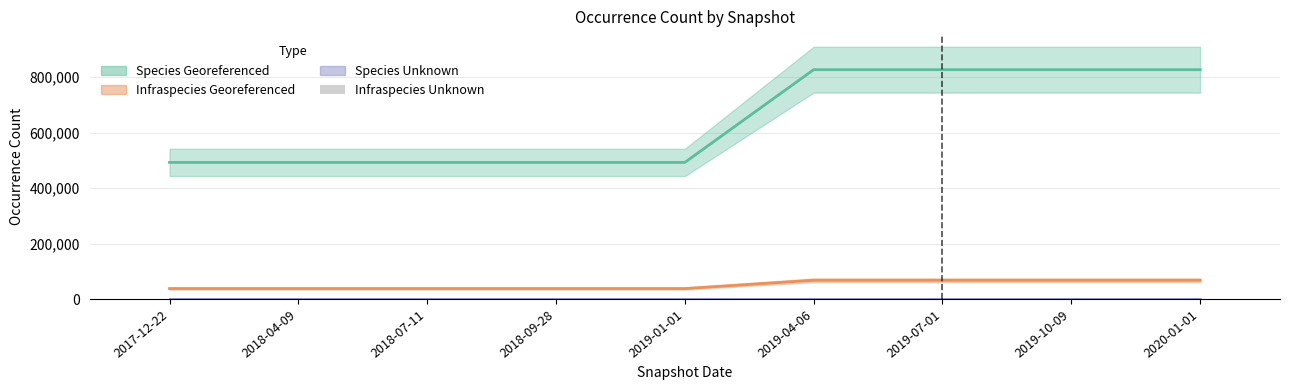

The value of Infraspecies Georeferenced at 2019-10-09 is 31899. True or false?

False